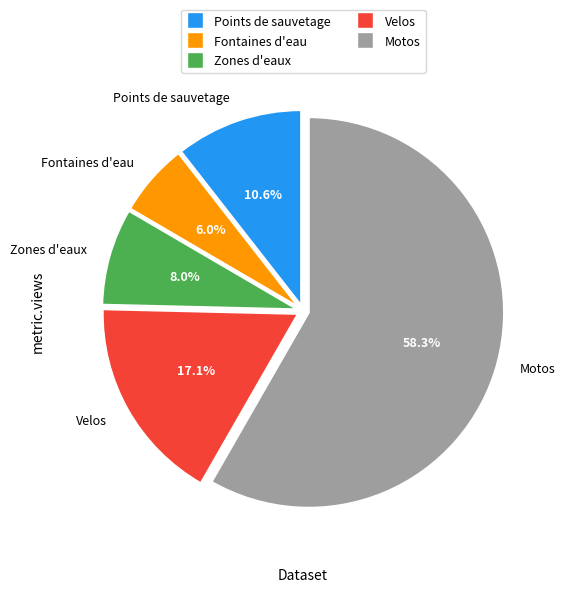

Does Motos represent more than half of the total?

Yes